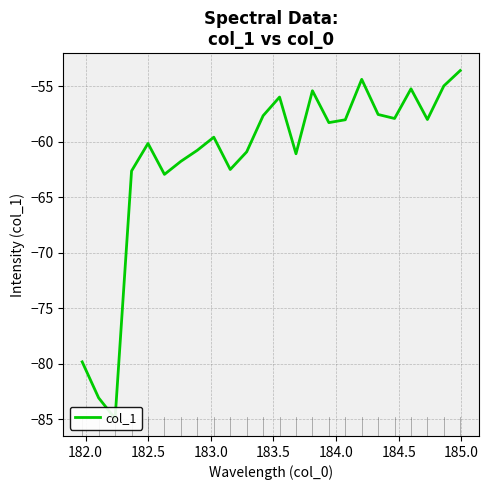

What is the difference between the second highest and minimum values?

30.6